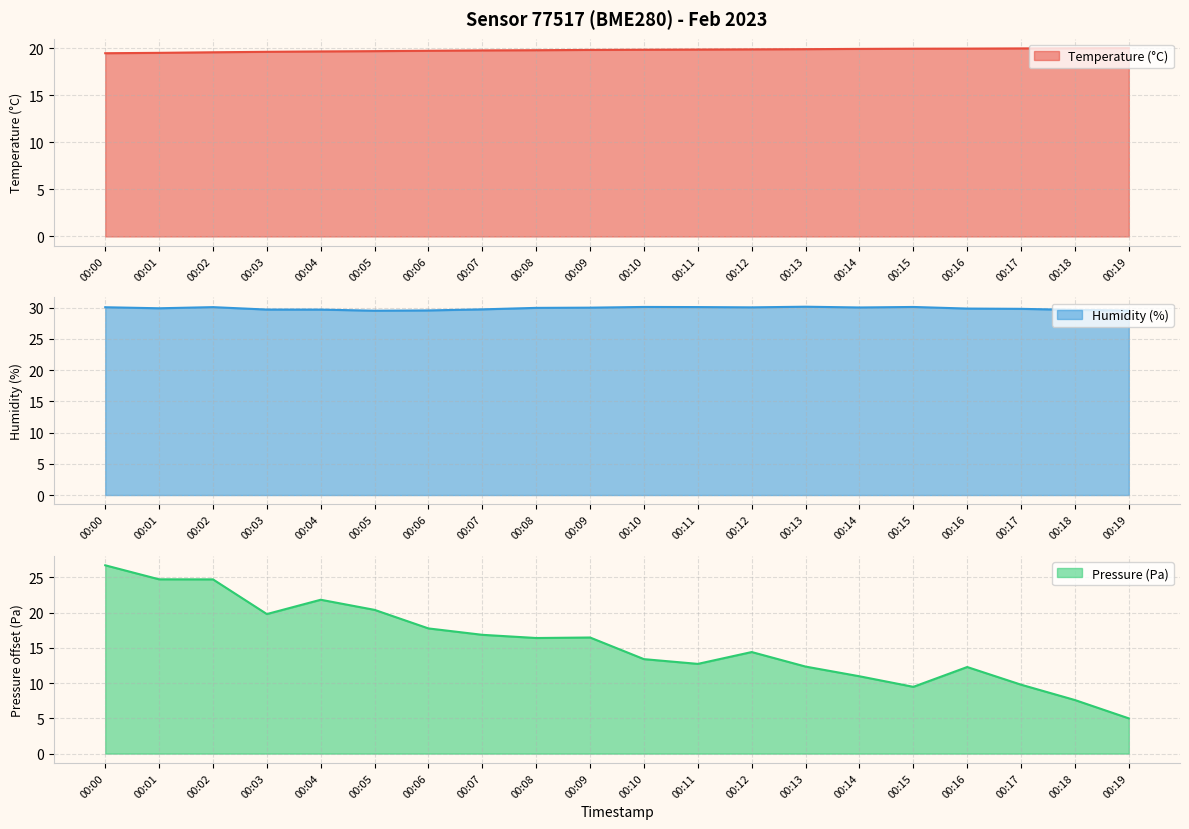

Where is humidity nearest to the value 29?

00:05